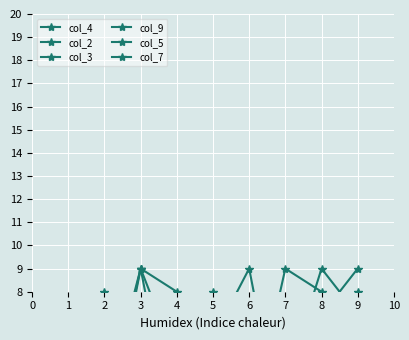

What is the approximate value of col_2 at 9?

9